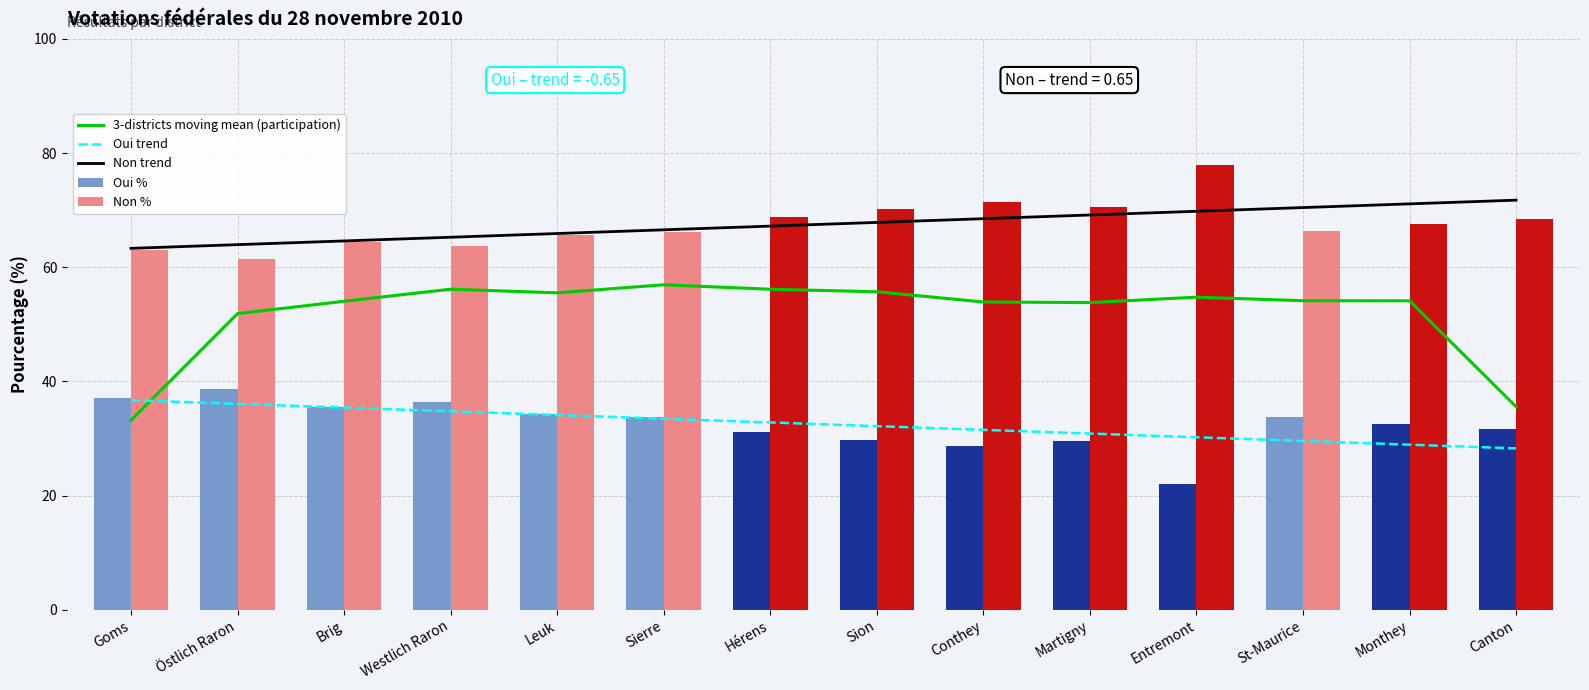

Reading right to left, extract all data points from this chart.

3-districts moving mean (participation): Canton=35.6	Monthey=54.1	St-Maurice=54.1	Entremont=54.8	Martigny=53.8	Conthey=53.9	Sion=55.7	Hérens=56.1	Sierre=56.9	Leuk=55.5	Westlich Raron=56.1	Brig=54.0	Östlich Raron=51.9	Goms=33.2
Oui trend: Canton=28.3	Monthey=28.9	St-Maurice=29.6	Entremont=30.2	Martigny=30.9	Conthey=31.5	Sion=32.2	Hérens=32.8	Sierre=33.5	Leuk=34.1	Westlich Raron=34.8	Brig=35.4	Östlich Raron=36.0	Goms=36.7
Non trend: Canton=71.7	Monthey=71.1	St-Maurice=70.4	Entremont=69.8	Martigny=69.1	Conthey=68.5	Sion=67.8	Hérens=67.2	Sierre=66.5	Leuk=65.9	Westlich Raron=65.2	Brig=64.6	Östlich Raron=64.0	Goms=63.3
Oui %: Canton=31.6	Monthey=32.5	St-Maurice=33.7	Entremont=22.0	Martigny=29.5	Conthey=28.6	Sion=29.8	Hérens=31.2	Sierre=33.8	Leuk=34.3	Westlich Raron=36.4	Brig=35.6	Östlich Raron=38.6	Goms=37.1
Non %: Canton=68.4	Monthey=67.5	St-Maurice=66.3	Entremont=78.0	Martigny=70.5	Conthey=71.3	Sion=70.2	Hérens=68.8	Sierre=66.2	Leuk=65.7	Westlich Raron=63.6	Brig=64.4	Östlich Raron=61.4	Goms=62.9